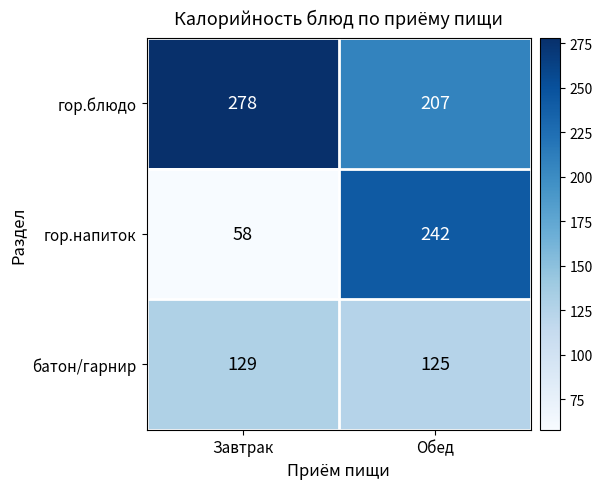

What is the difference between the батон/гарнир values at Обед and Завтрак?

4